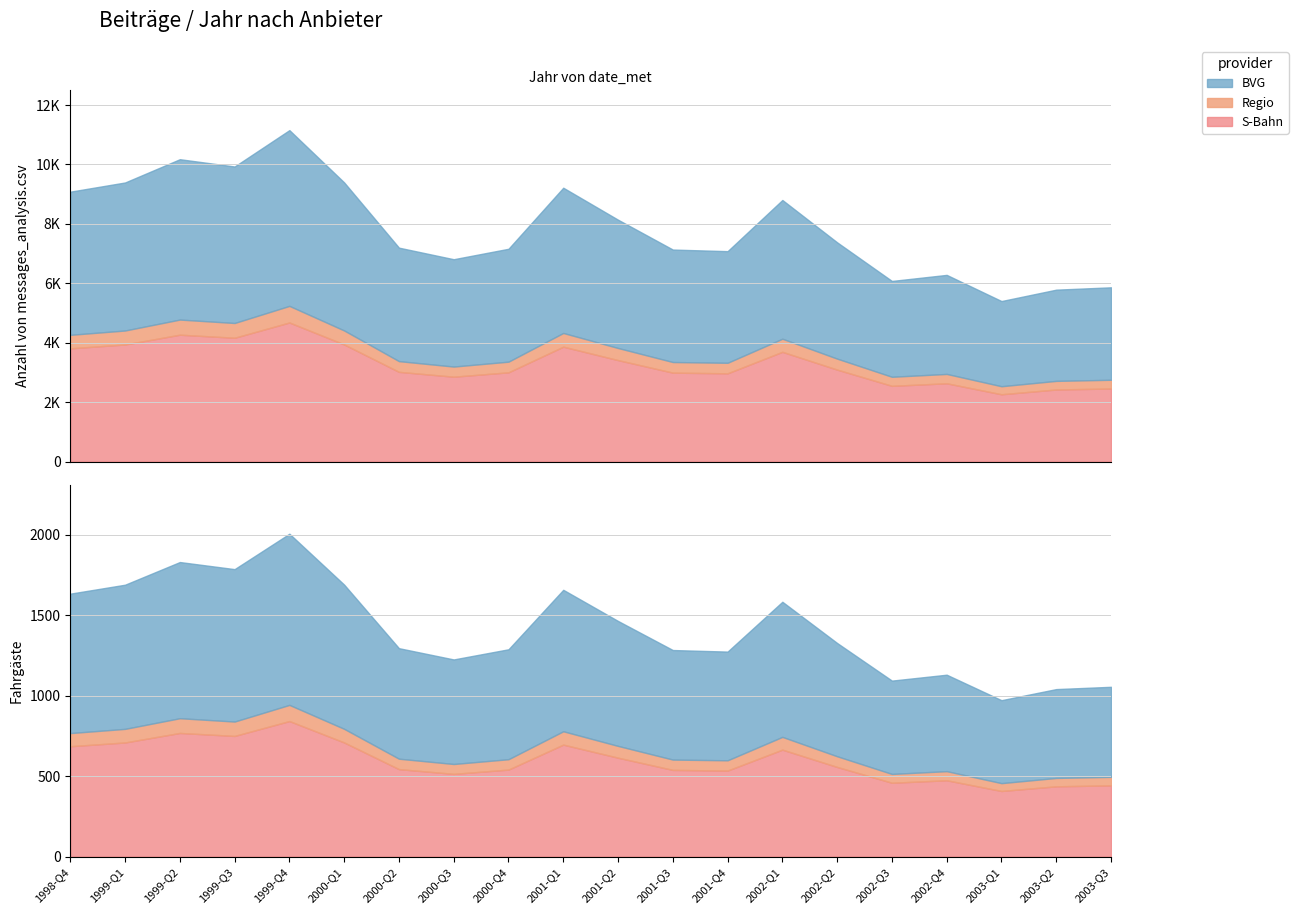

What is the label of the 4th point from the left?

1999-Q3